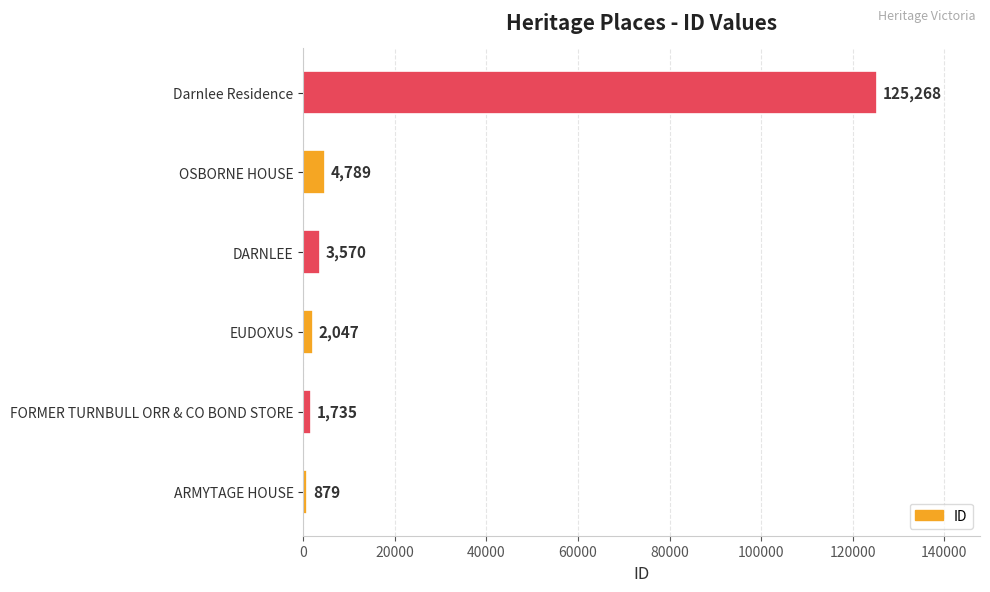

What is the ratio of the value at Darnlee Residence to the value at ARMYTAGE HOUSE?

142.5